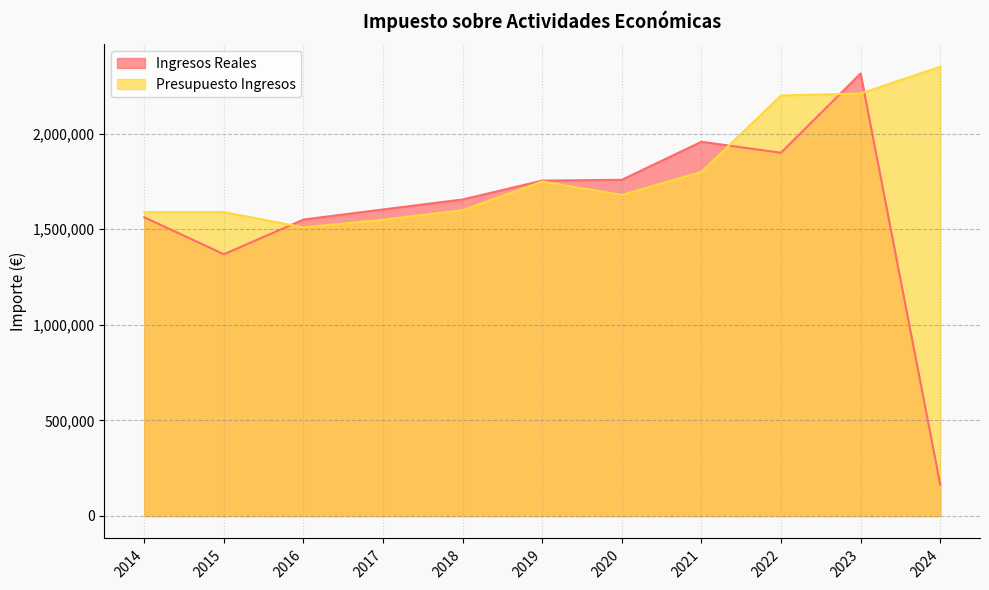

Reading left to right, transcribe all the data shown in this chart.

Ingresos Reales: 1562715.9	1369475.7	1550962.6	1603788.9	1655964.2	1754617.6	1758816.0	1957792.2	1900395.4	2315074.6	164914.7
Presupuesto Ingresos: 1590000.0	1590000.0	1510000.0	1550000.0	1600000.0	1750000.0	1680000.0	1800000.0	2200000.0	2210000.0	2350000.0